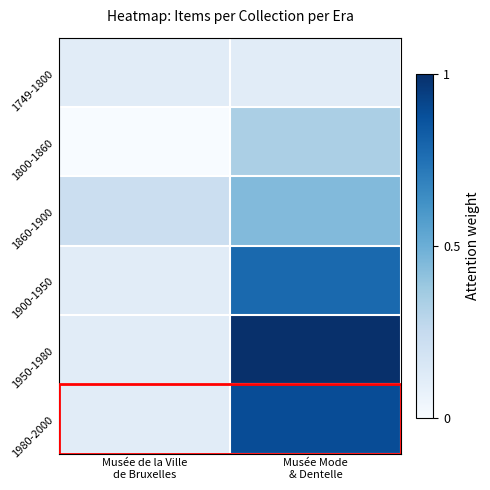

Reading left to right, what are all the values shown in this chart?

1749-1800: Musée de la Ville
de Bruxelles=0.1	Musée Mode
& Dentelle=0.1
1800-1860: Musée de la Ville
de Bruxelles=0.0	Musée Mode
& Dentelle=0.3
1860-1900: Musée de la Ville
de Bruxelles=0.2	Musée Mode
& Dentelle=0.4
1900-1950: Musée de la Ville
de Bruxelles=0.1	Musée Mode
& Dentelle=0.8
1950-1980: Musée de la Ville
de Bruxelles=0.1	Musée Mode
& Dentelle=1.0
1980-2000: Musée de la Ville
de Bruxelles=0.1	Musée Mode
& Dentelle=0.9